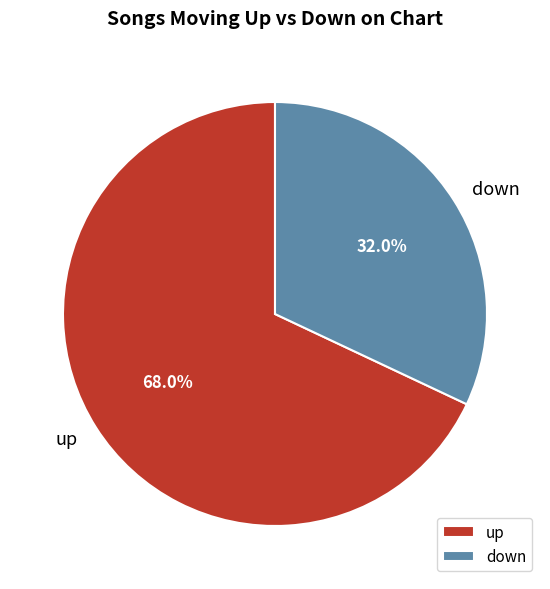

How many segments does this pie chart have?

2